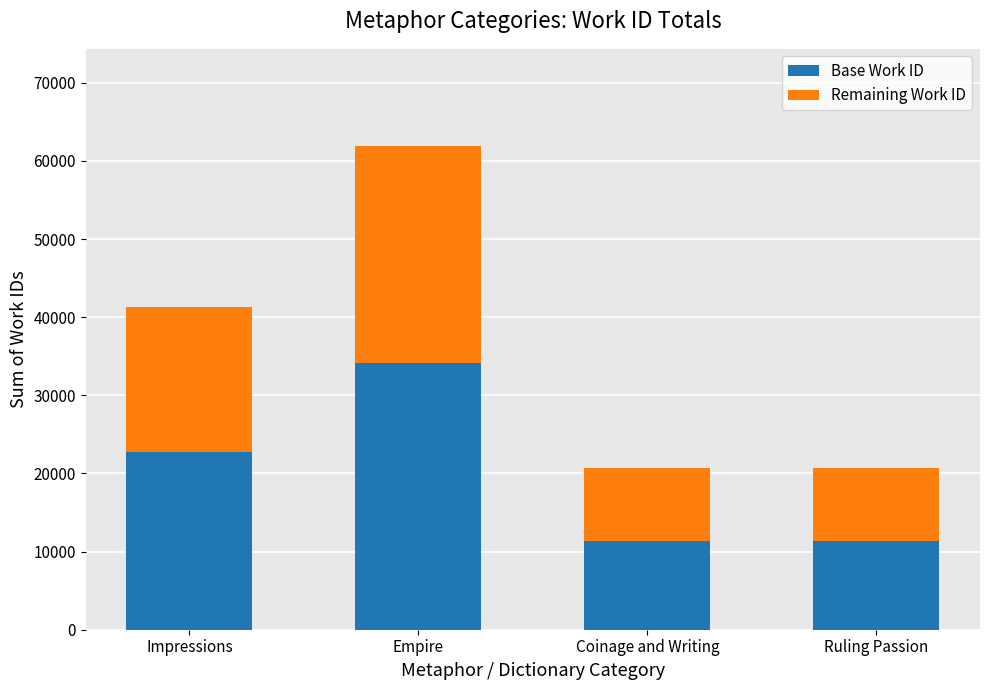

Reading left to right, list the values for the Base Work ID series.

22712	34072	11355	11355